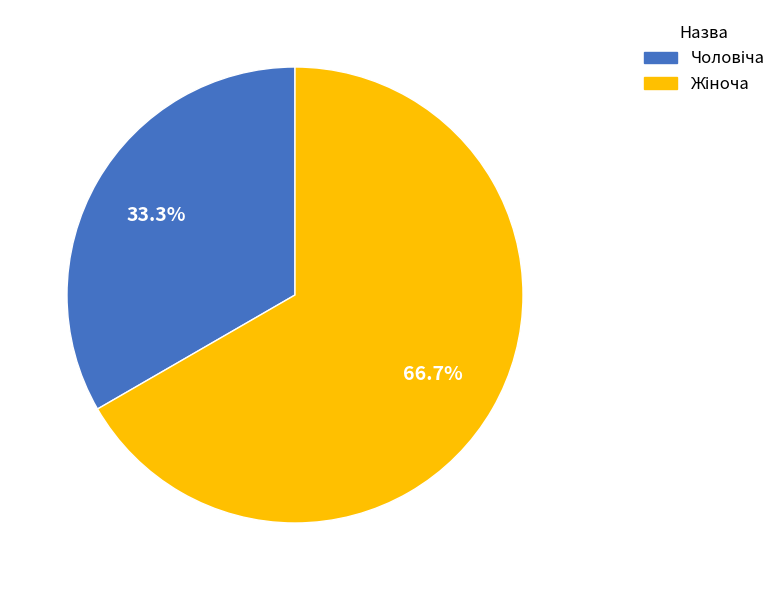

Is there any slice that represents more than half of the pie?

Yes